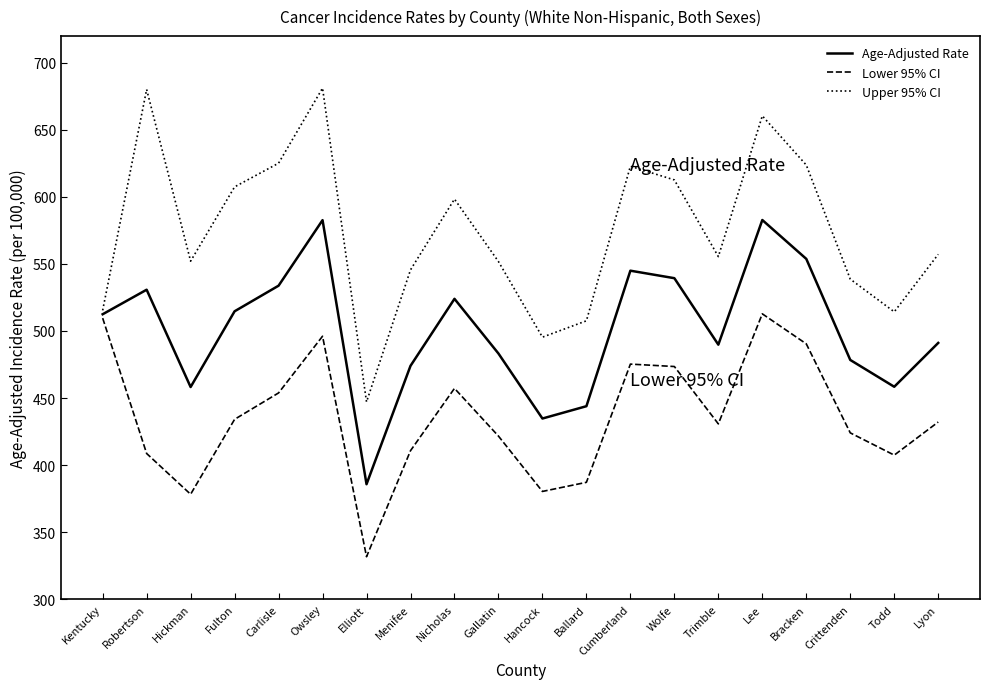

What position from the left is Carlisle?

5